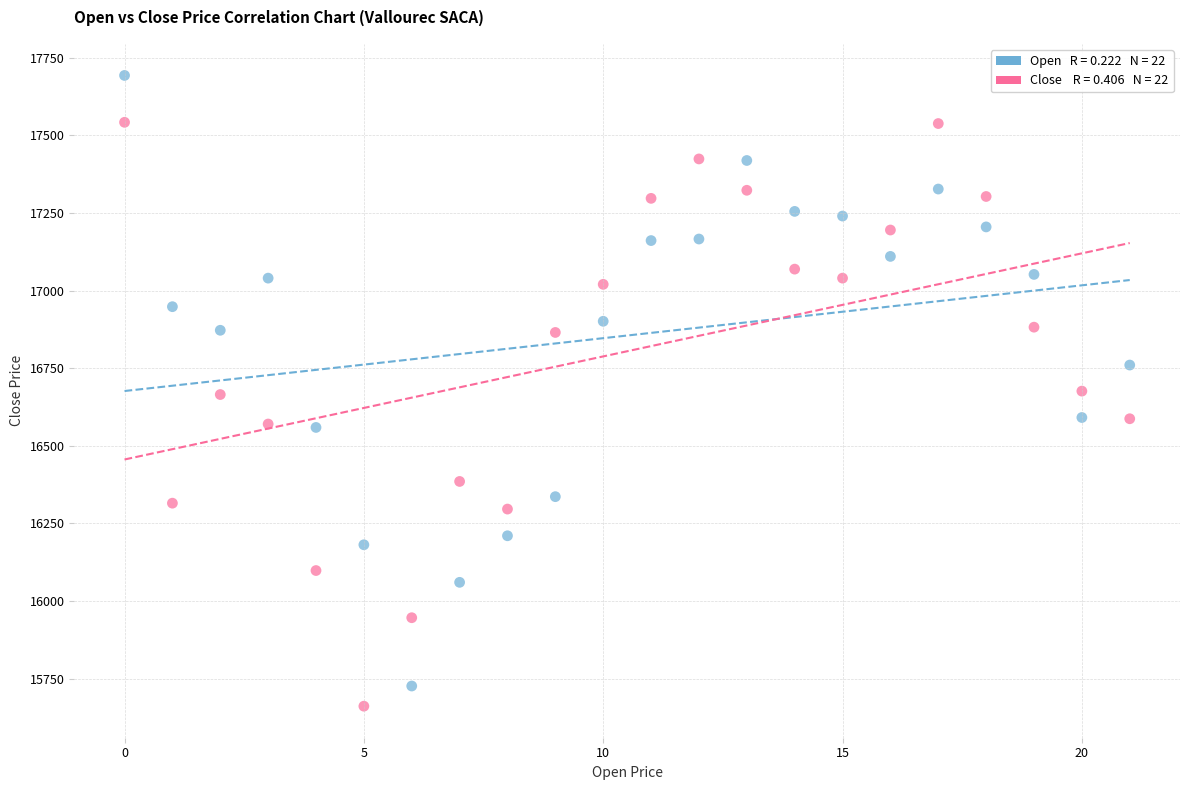

Across all data points, what is the range of Y values (max minus min)?

2032